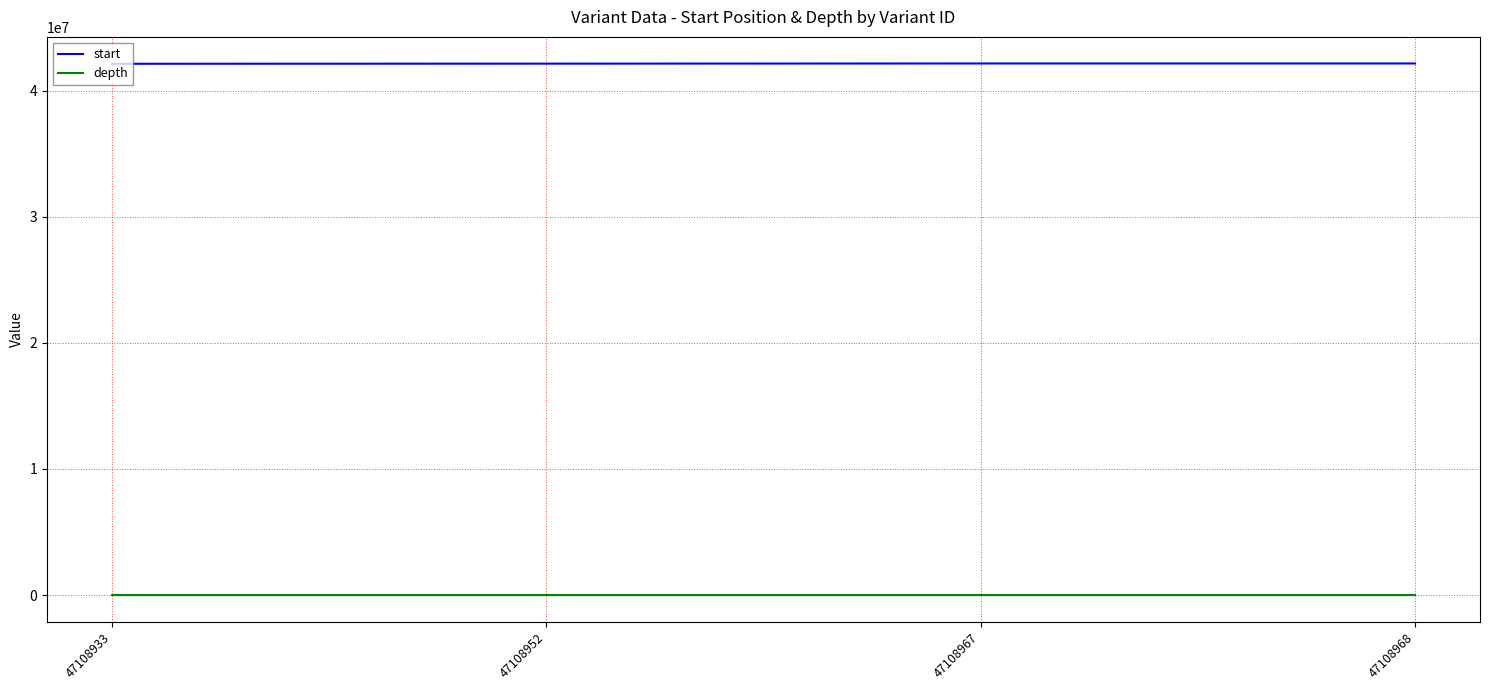

How many lines are shown in the chart?

2